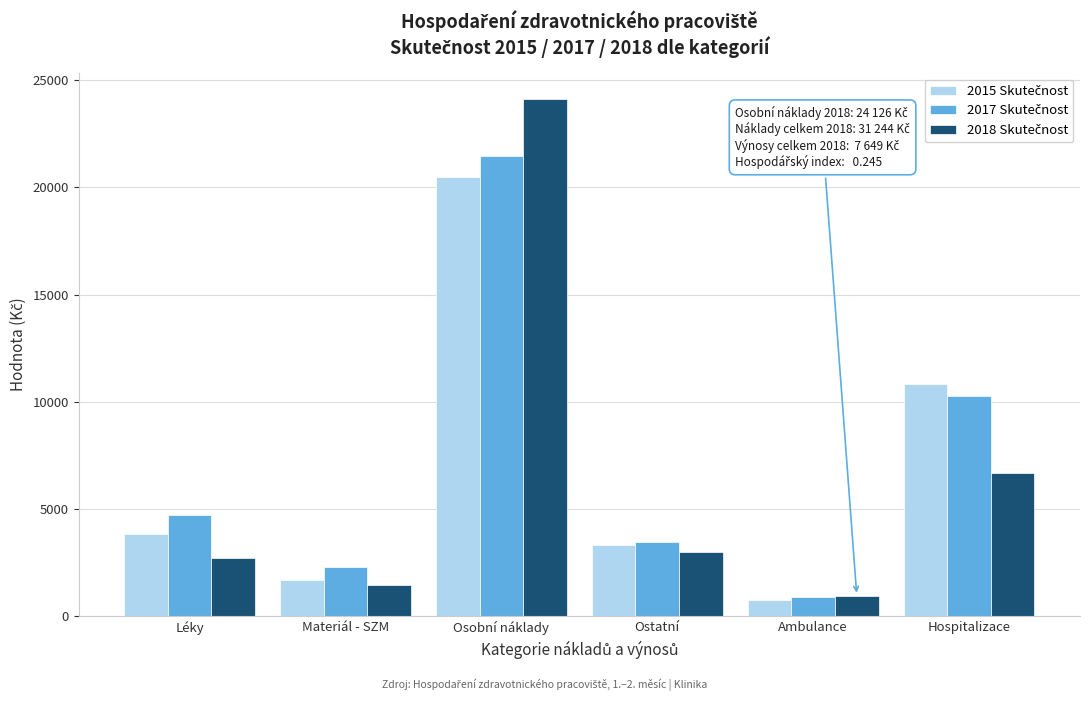

What is the difference between the highest and lowest values at Hospitalizace?

4151.0